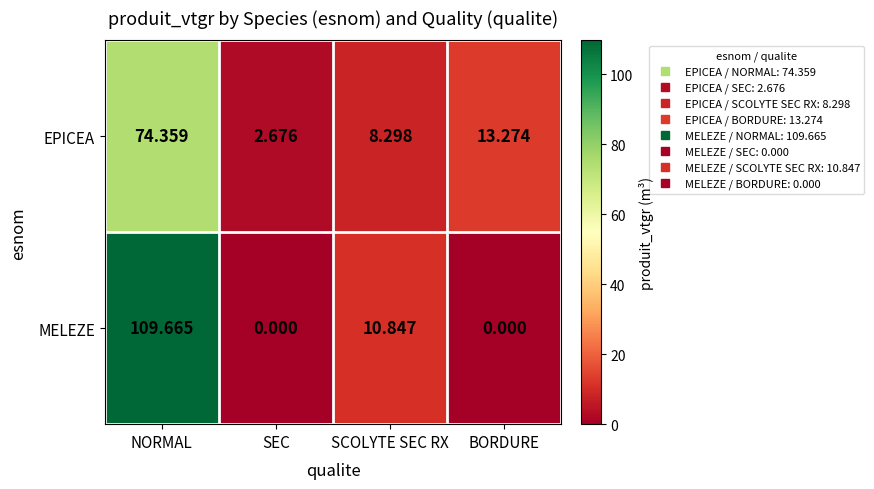

Which series has the largest range (max minus min)?

MELEZE